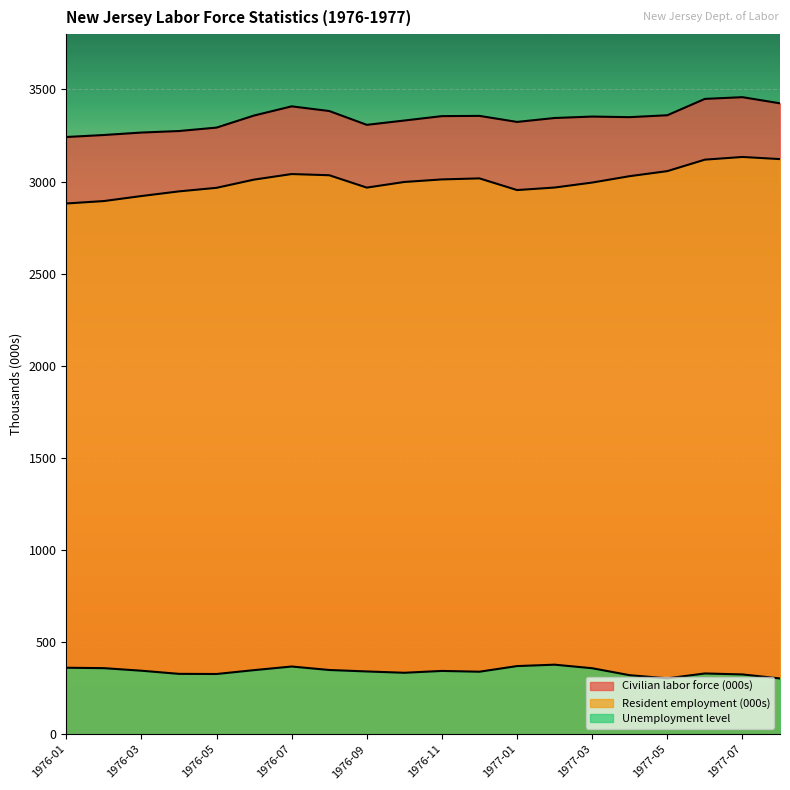

How many interior local peaks does the Resident employment (000s) series have?

3